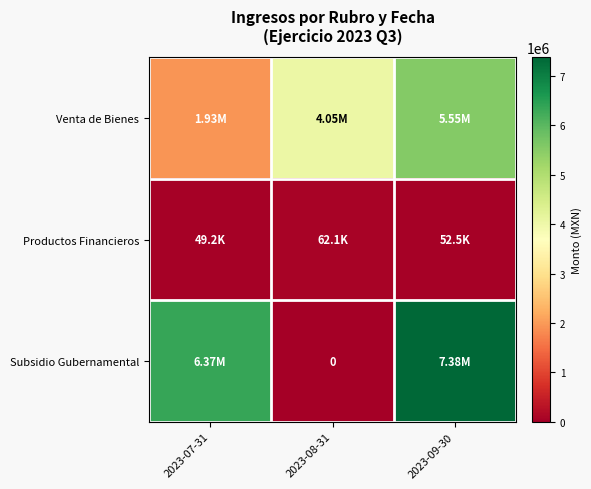

List the labels in order of Productos Financieros value, largest first.

2023-08-31, 2023-09-30, 2023-07-31